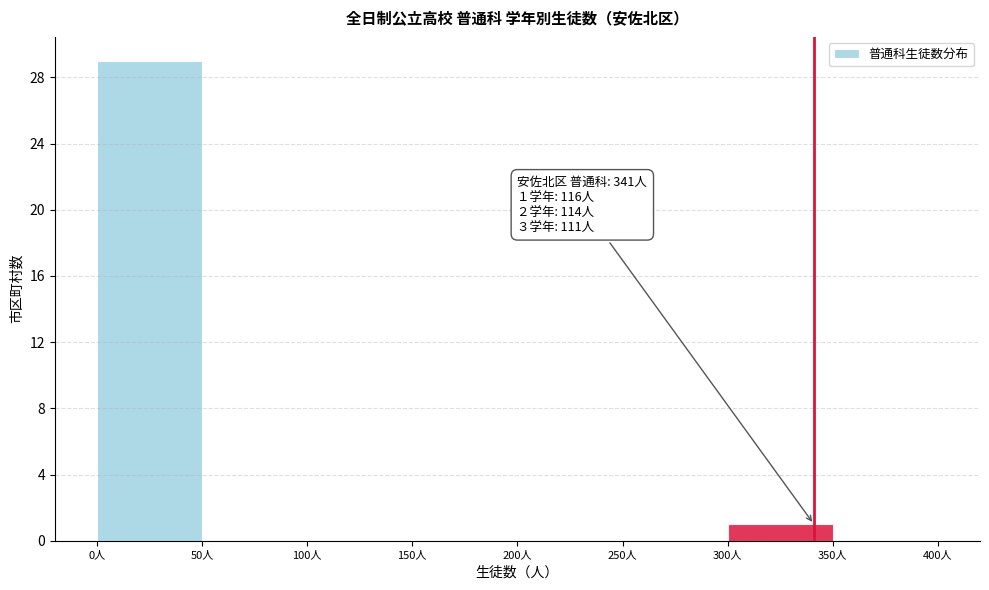

Which range on the x-axis has the tallest bar?

0 to 50